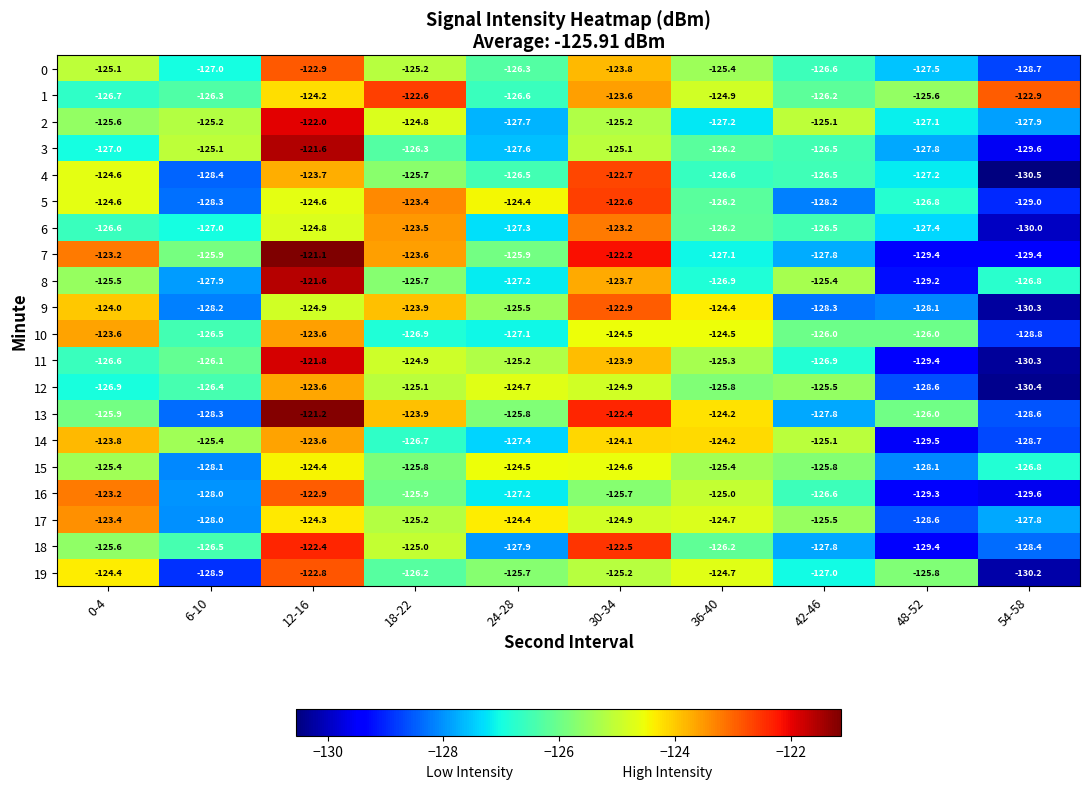

What is the difference between the maximum and minimum values in the 17 series?

5.2